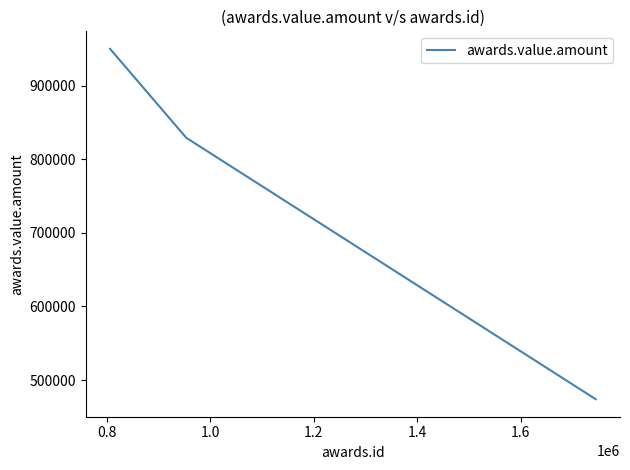

Reading left to right, transcribe all the data shown in this chart.

950000	829125	474000